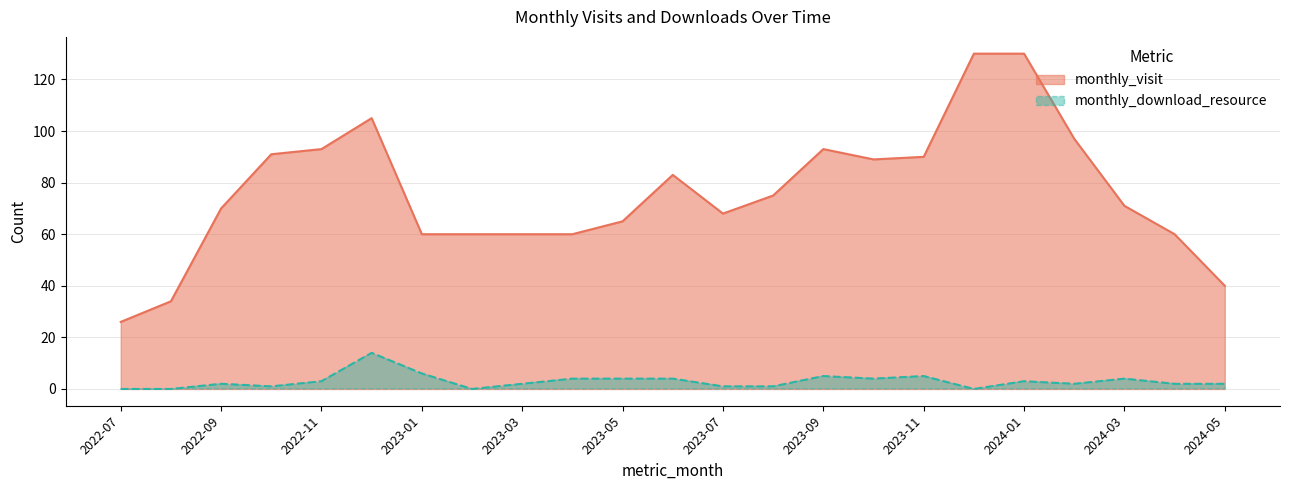

At how many categories does at least one series exceed 50?

20